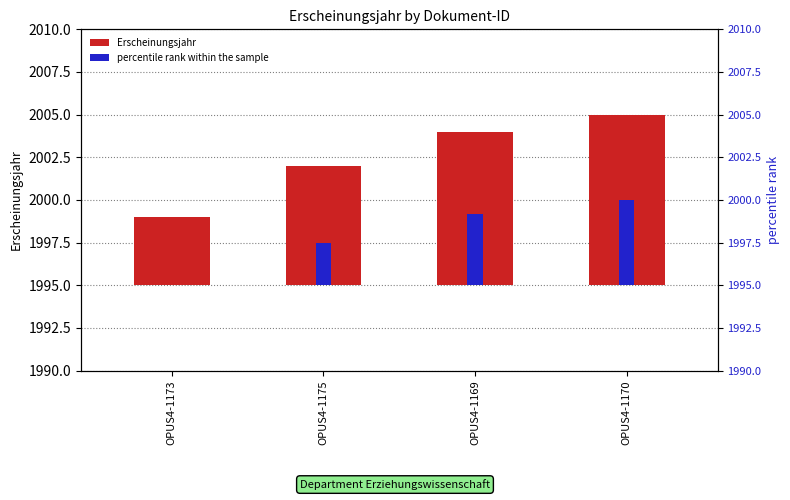

At OPUS4-1169, list the series in order from largest to smallest.

Erscheinungsjahr, percentile rank within the sample